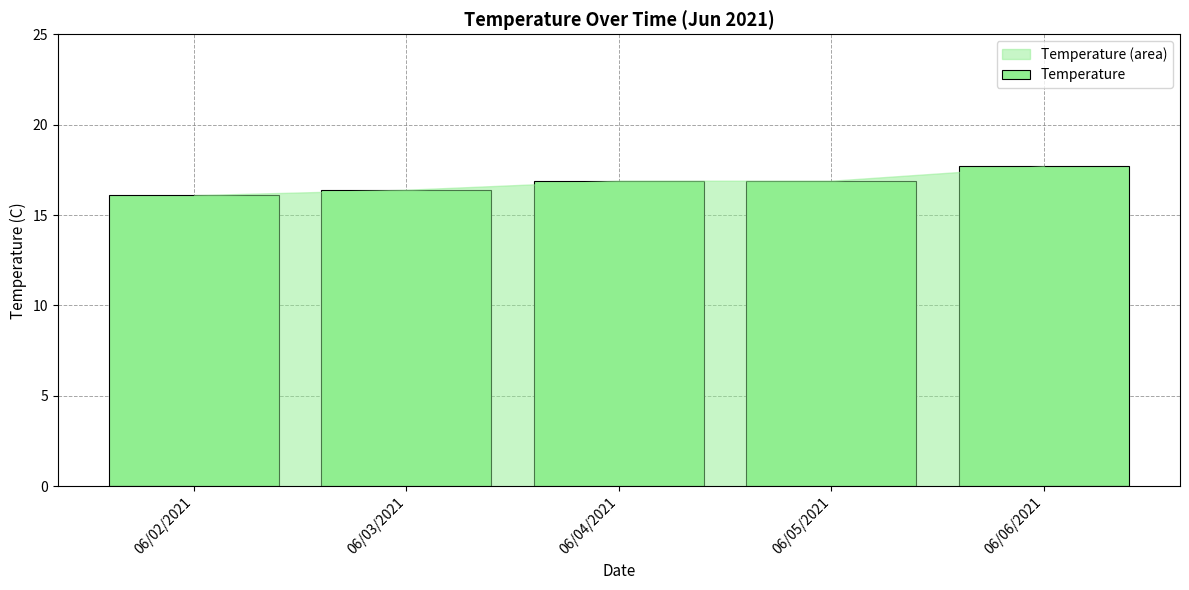

Reading right to left, extract all data points from this chart.

17.7	16.9	16.9	16.4	16.1